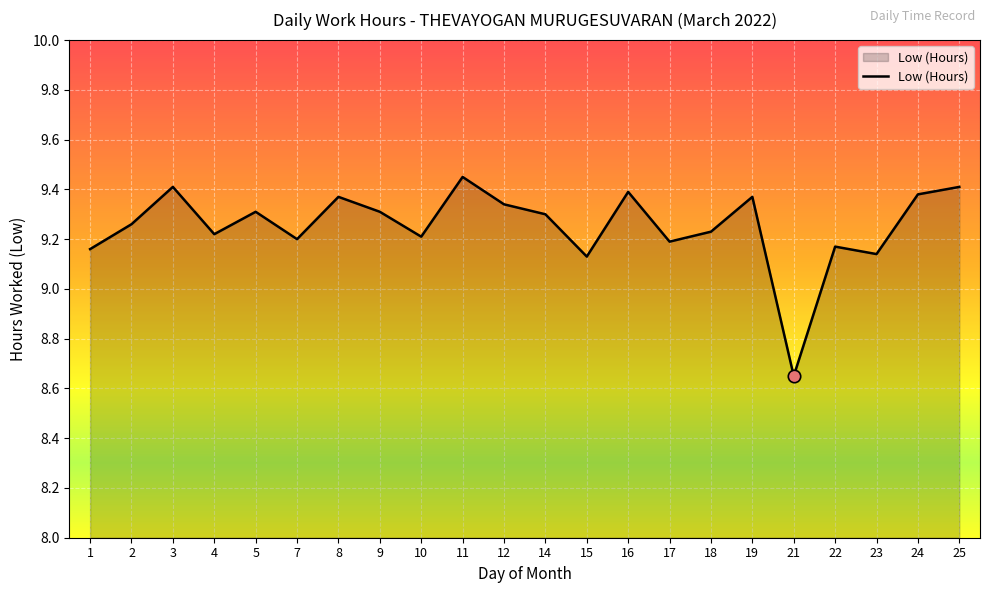

Approximately how many times larger is the value at 24 compared to 8?

1.0